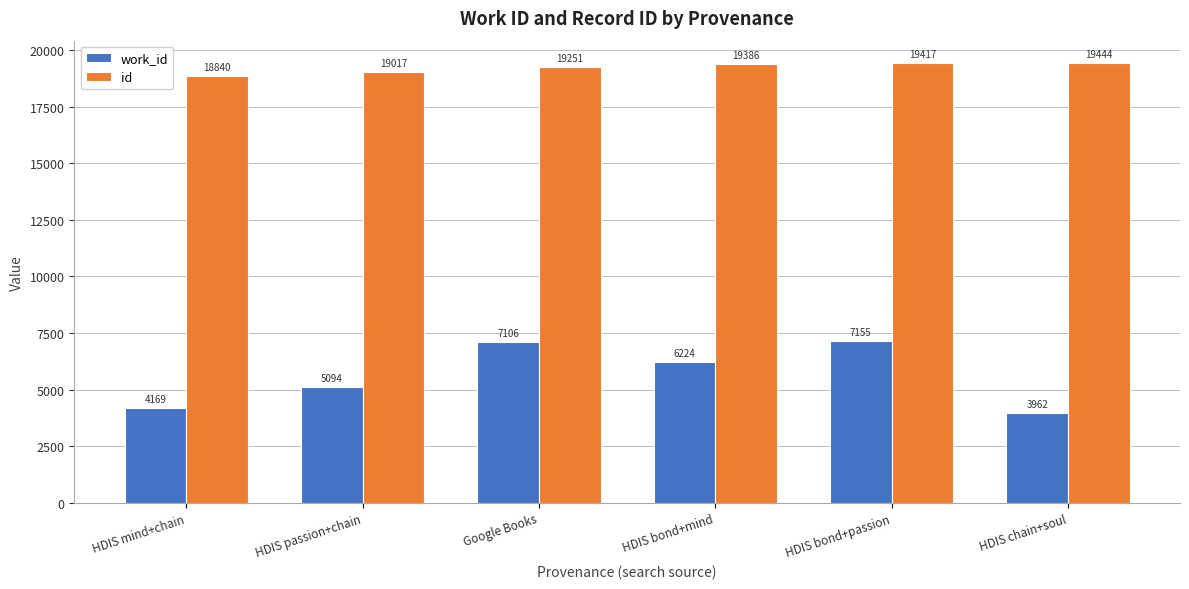

Which series has the largest total across all categories?

id